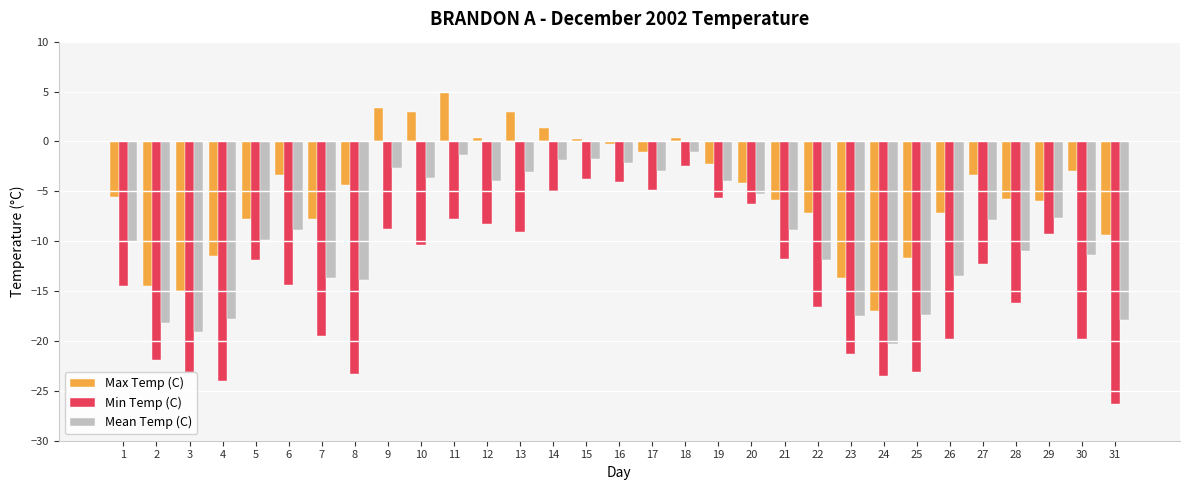

What is the spread (max minus min) of values at 29?

3.3